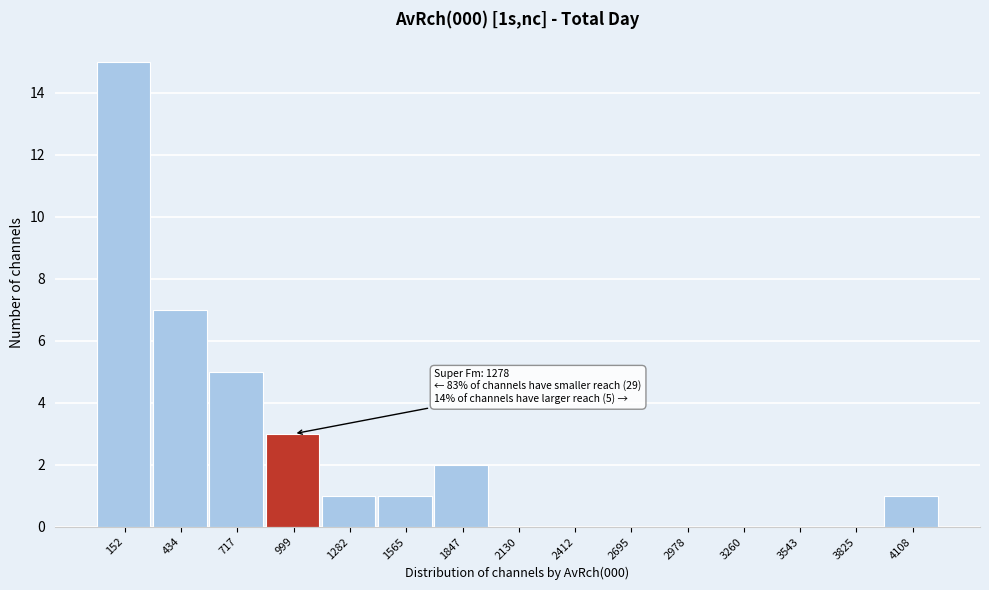

Reading right to left, transcribe all the data shown in this chart.

4108=1	3825=0	3543=0	3260=0	2978=0	2695=0	2412=0	2130=0	1847=2	1565=1	1282=1	999=3	717=5	434=7	152=15